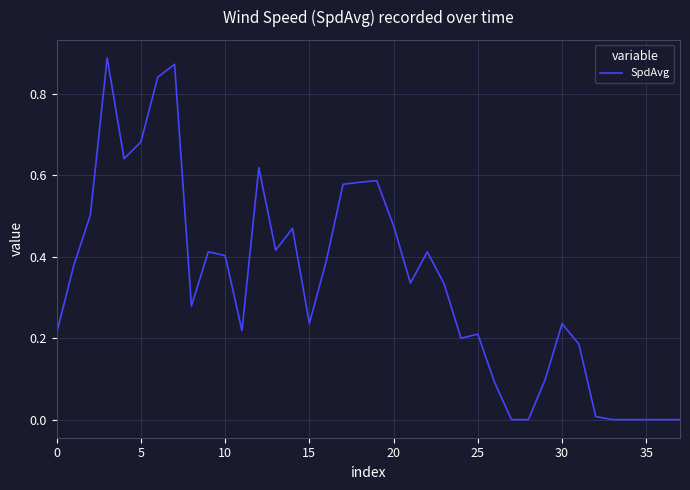

Where is the data nearest to the value 0?

27